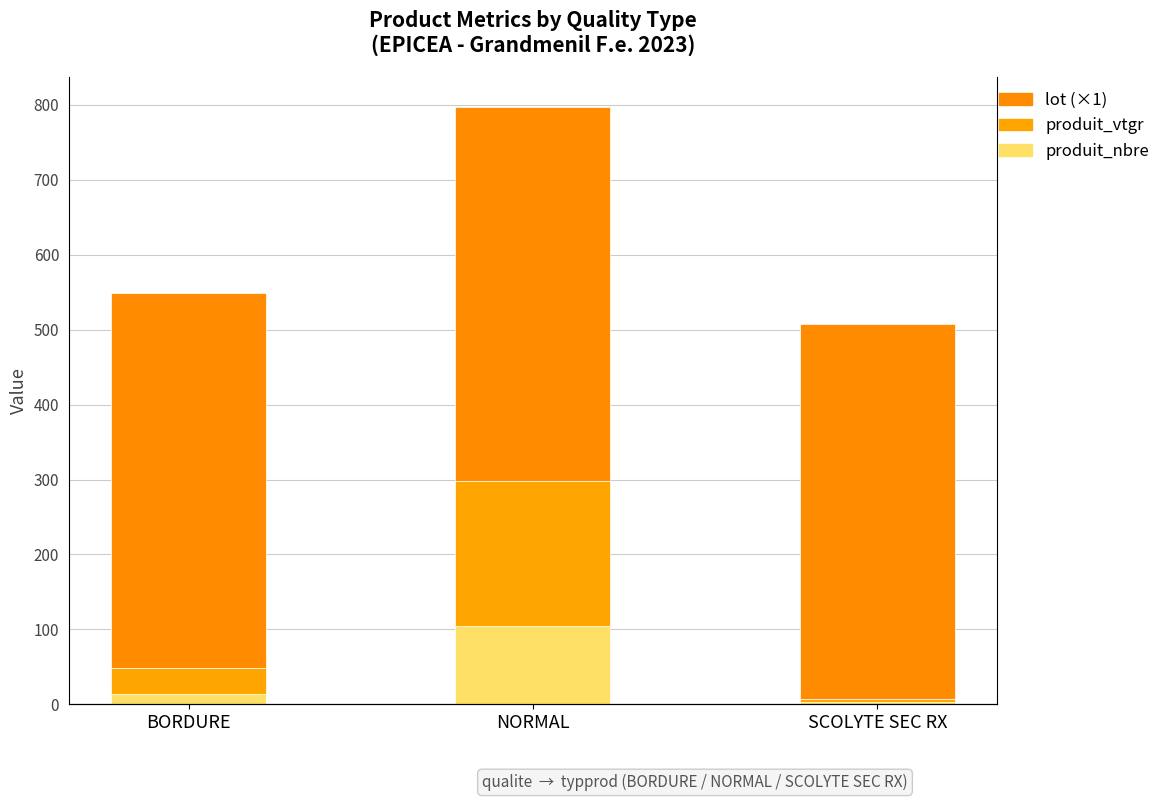

At how many categories does at least one series exceed 354?

3